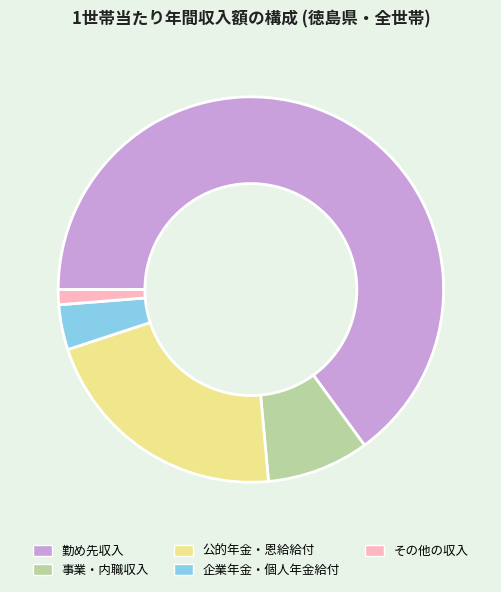

The その他の収入 slice represents 11% of the pie. True or false?

False